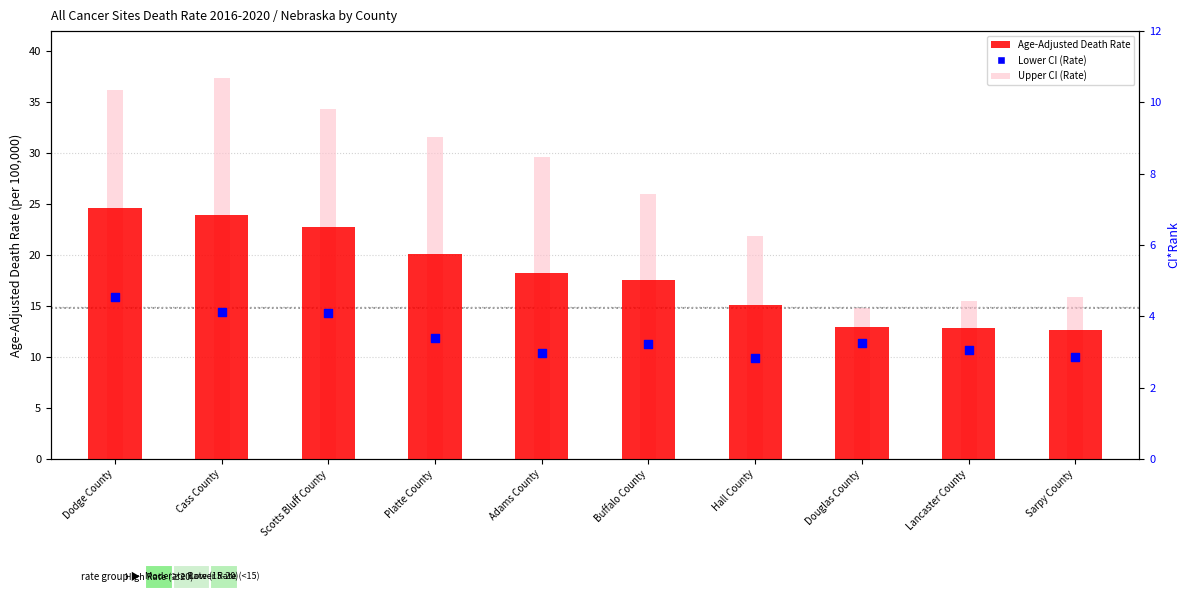

Which series has the largest total across all categories?

Upper CI (Rate)